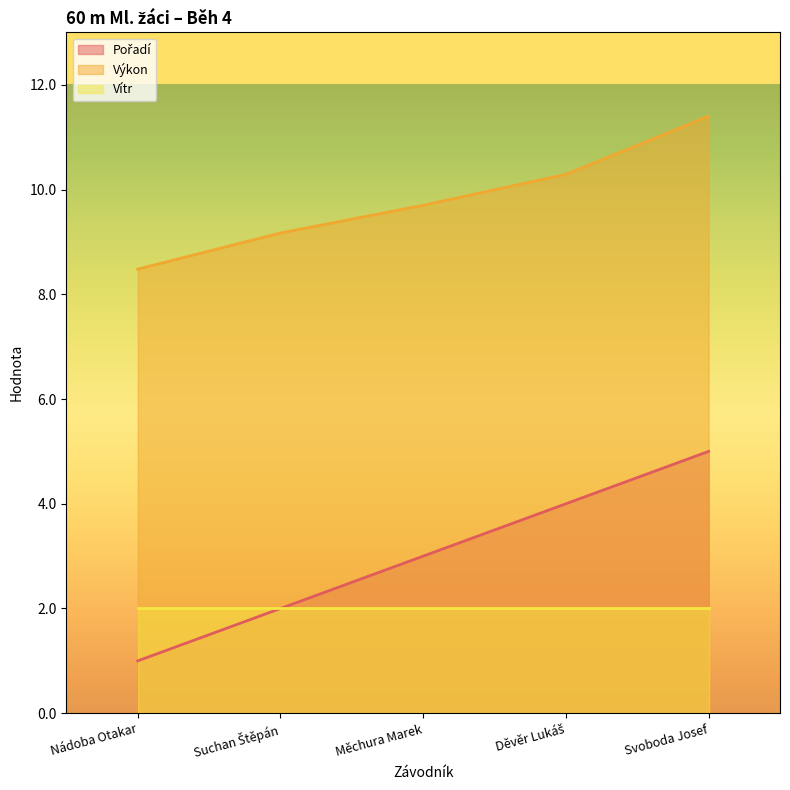

What is the lowest value of the Výkon series?

8.5